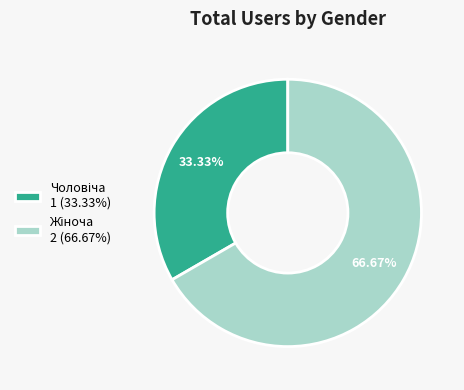

Is there any slice that represents more than half of the pie?

Yes